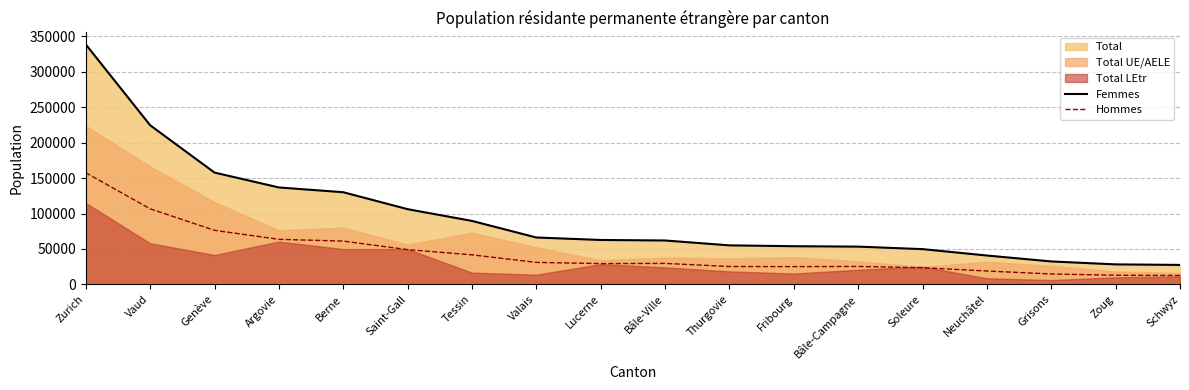

True or false: Femmes has a value of 32008 at Soleure.

False